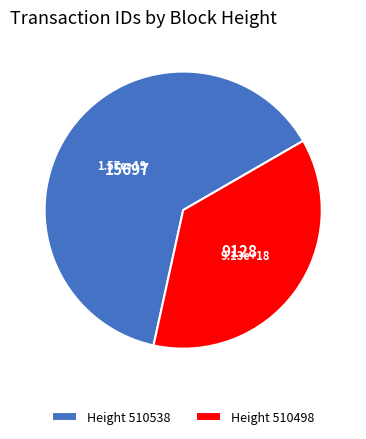

Approximately how many times larger is the value at Height 510538 compared to Height 510498?

1.7